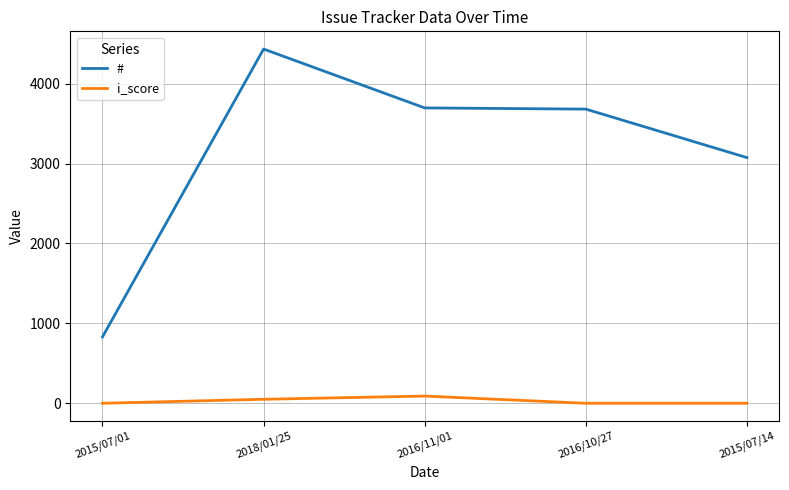

Which category has the lowest value in the # series?

2015/07/01